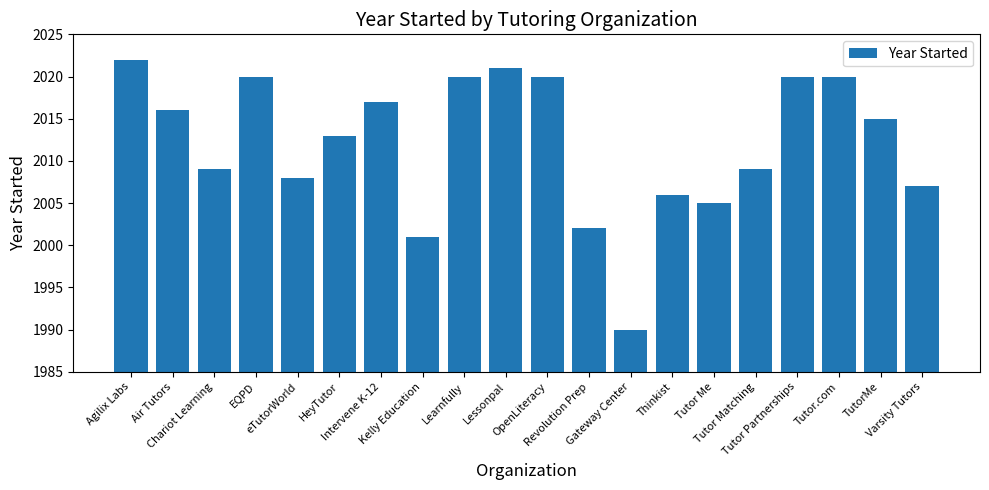

What is the label of the 20th bar from the left?

Varsity Tutors